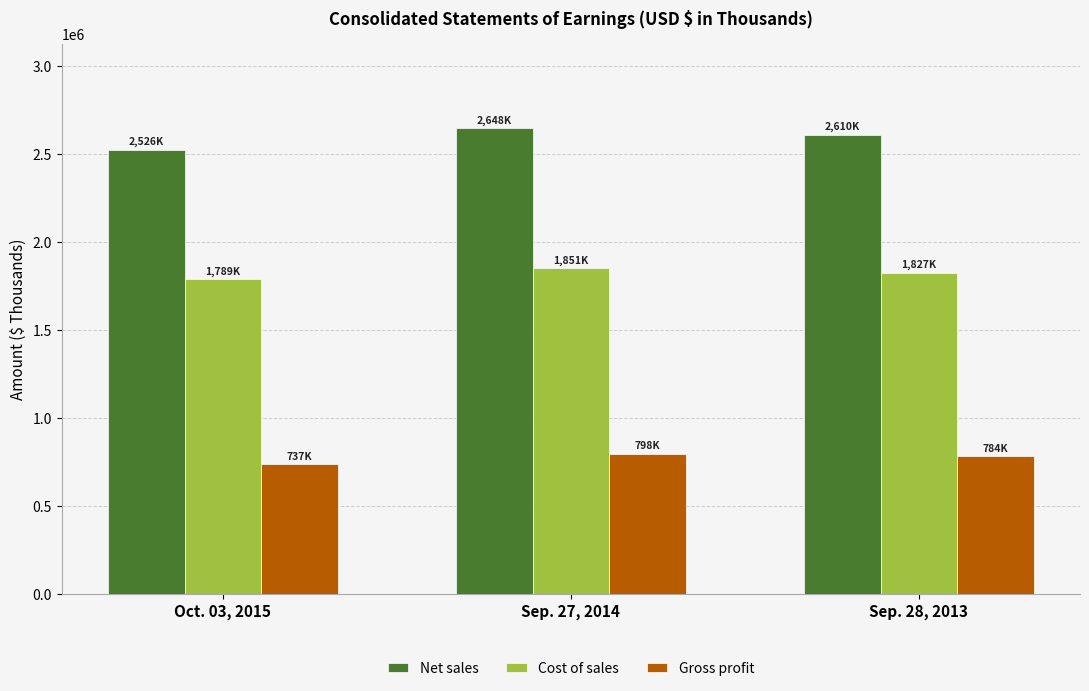

What is the difference between the Net sales values at Oct. 03, 2015 and Sep. 28, 2013?

84779